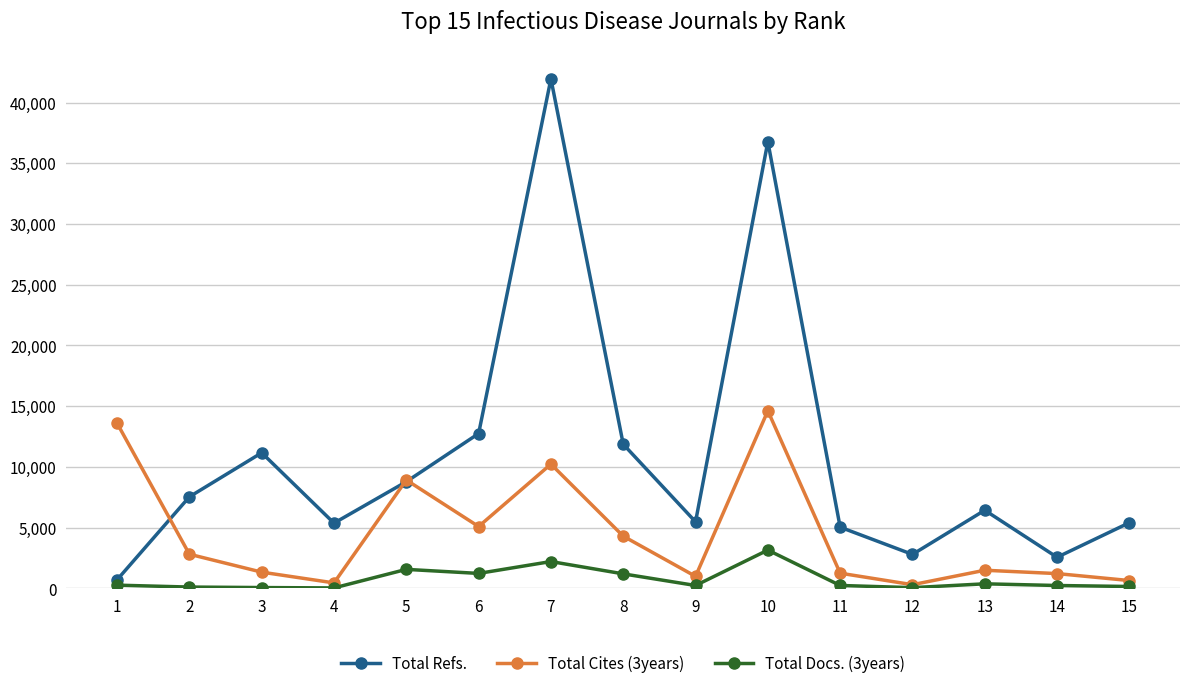

The value of Total Docs. (3years) at 8 is 1198. True or false?

True